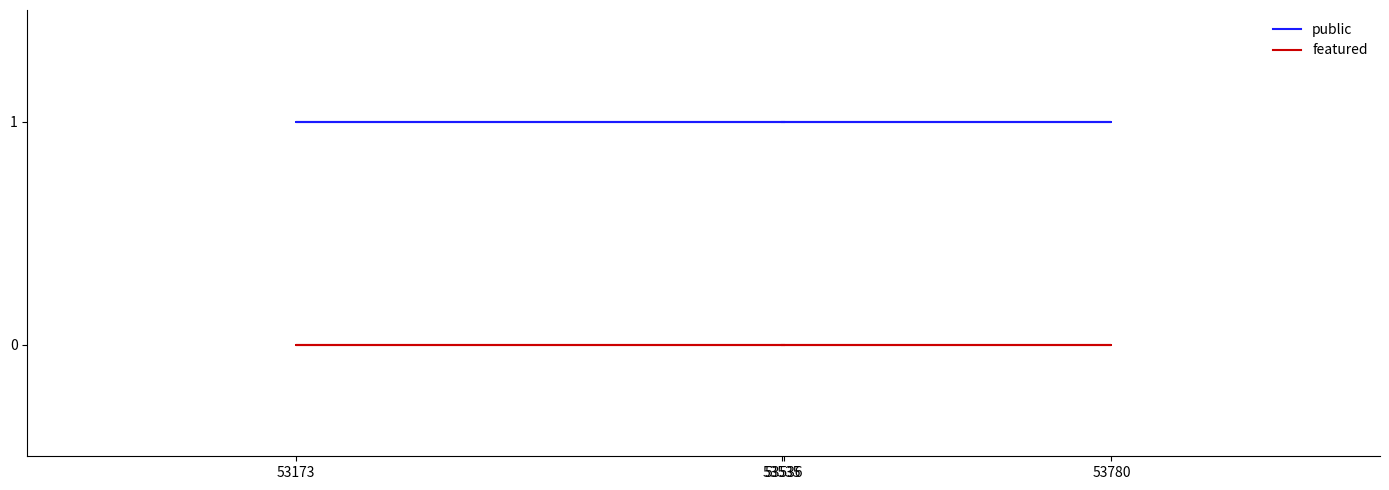

Reading left to right, transcribe all the data shown in this chart.

public: 53536=1	53173=1	53780=1	53535=1
featured: 53536=0	53173=0	53780=0	53535=0